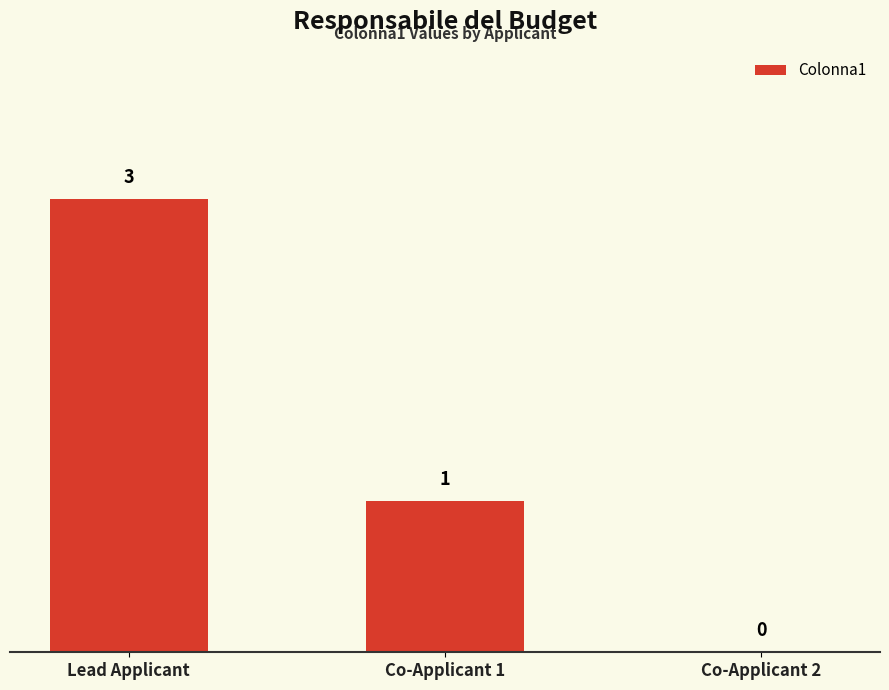

Reading left to right, extract all data points from this chart.

3	1	0